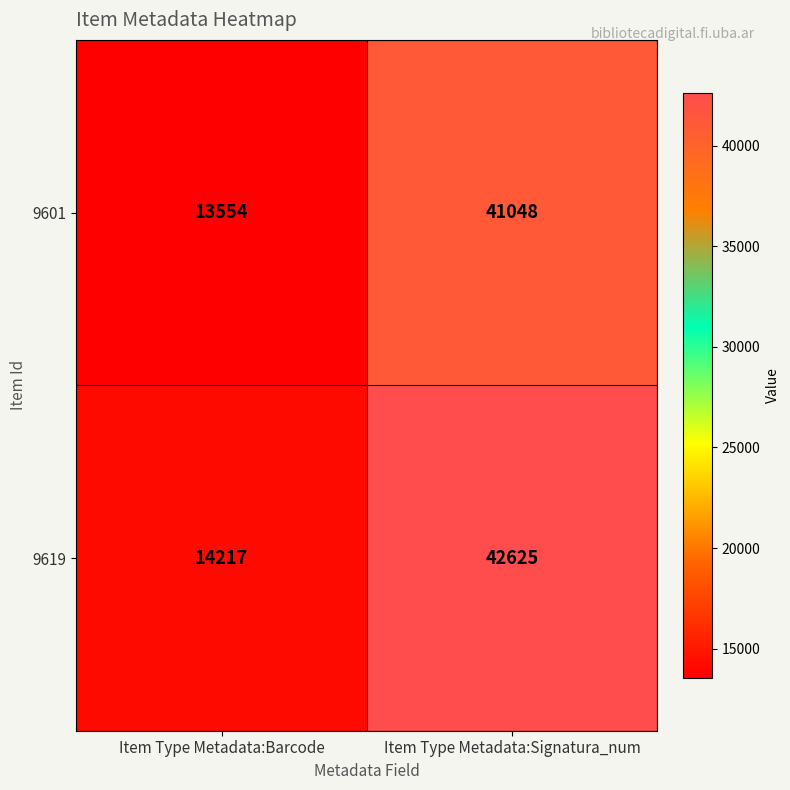

What is the difference between the 9601 values at Item Type Metadata:Barcode and Item Type Metadata:Signatura_num?

27494